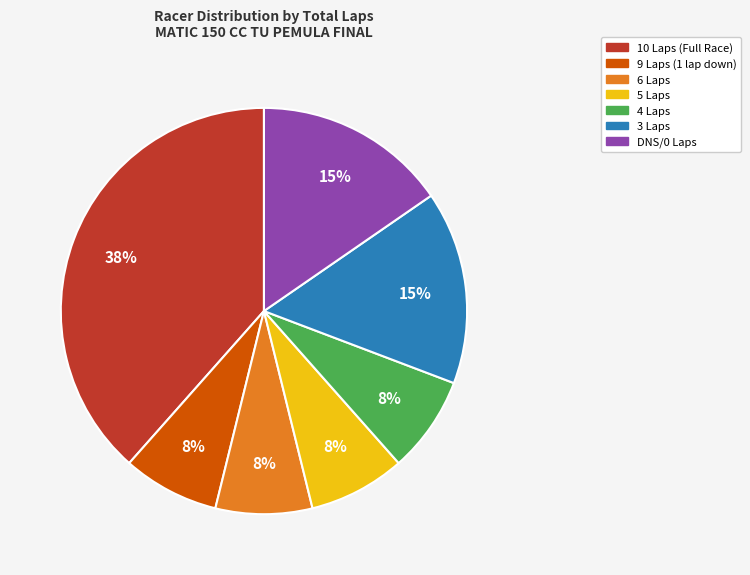

Which slice is the largest?

10 Laps (Full Race)